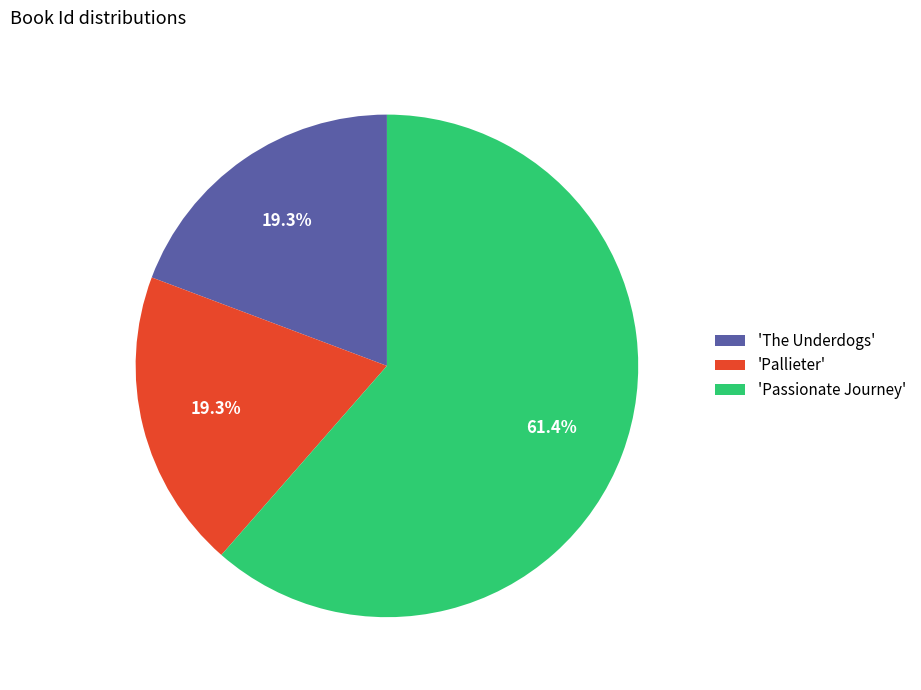

Which category accounts for the majority?

'Passionate Journey'